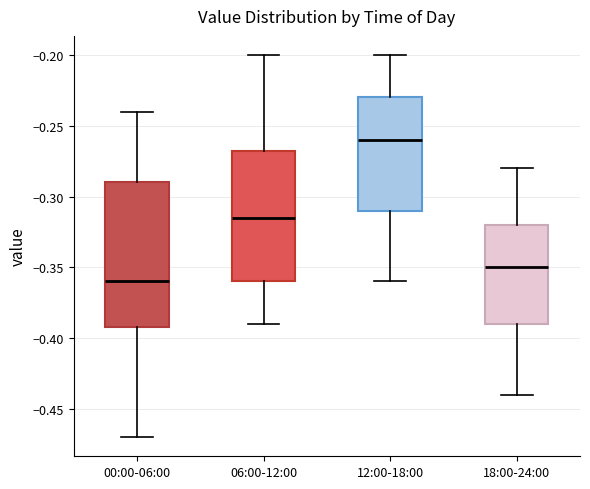

Reading left to right, read every box against the y-axis: the position of its median line, the range the box covers, and the ends of its whiskers. The values are not printed on the chart, so give them approximately, as read against the axis.

00:00-06:00: median -0.360, box -0.390 to -0.290, whiskers -0.470 to -0.240
06:00-12:00: median -0.315, box -0.360 to -0.265, whiskers -0.390 to -0.200
12:00-18:00: median -0.260, box -0.310 to -0.230, whiskers -0.360 to -0.200
18:00-24:00: median -0.350, box -0.390 to -0.320, whiskers -0.440 to -0.280